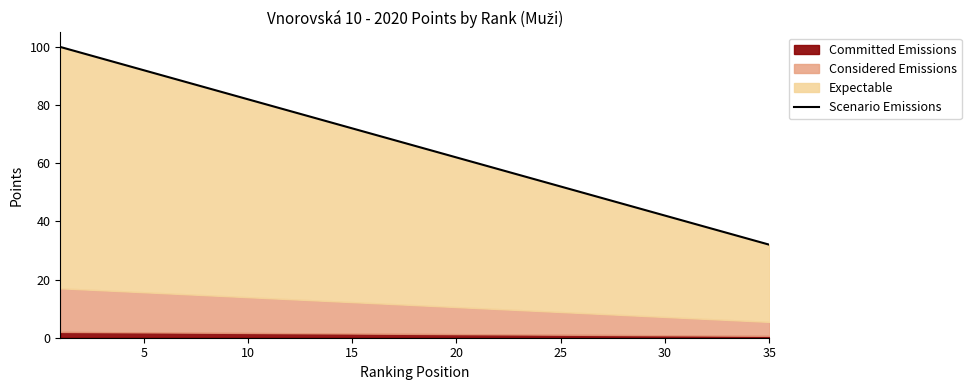

What is the difference between the maximum and minimum values?

68